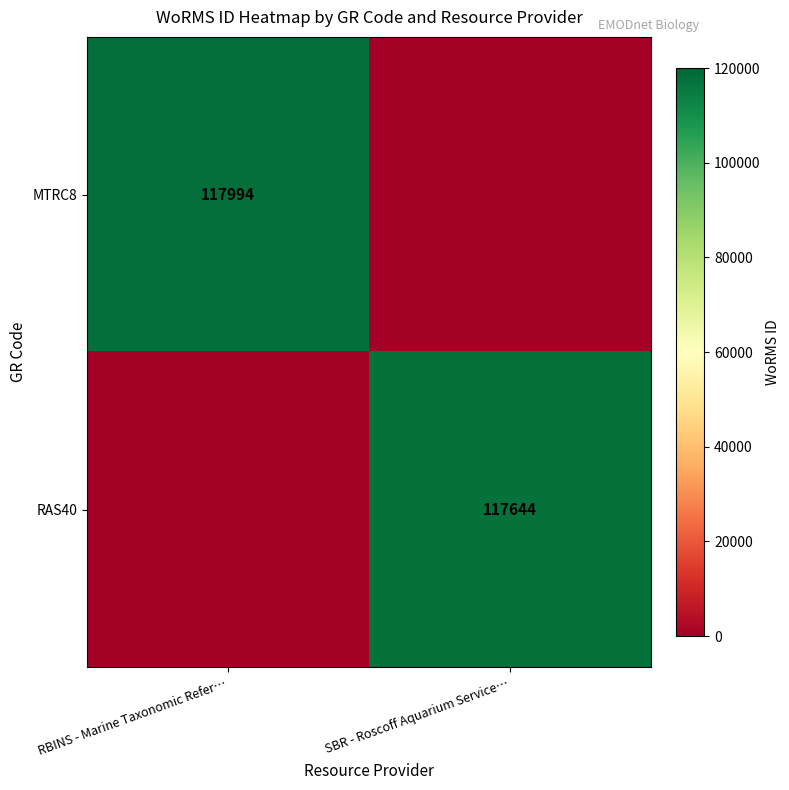

The value of MTRC8 at RBINS - Marine Taxonomic Refer… is 117994. True or false?

True